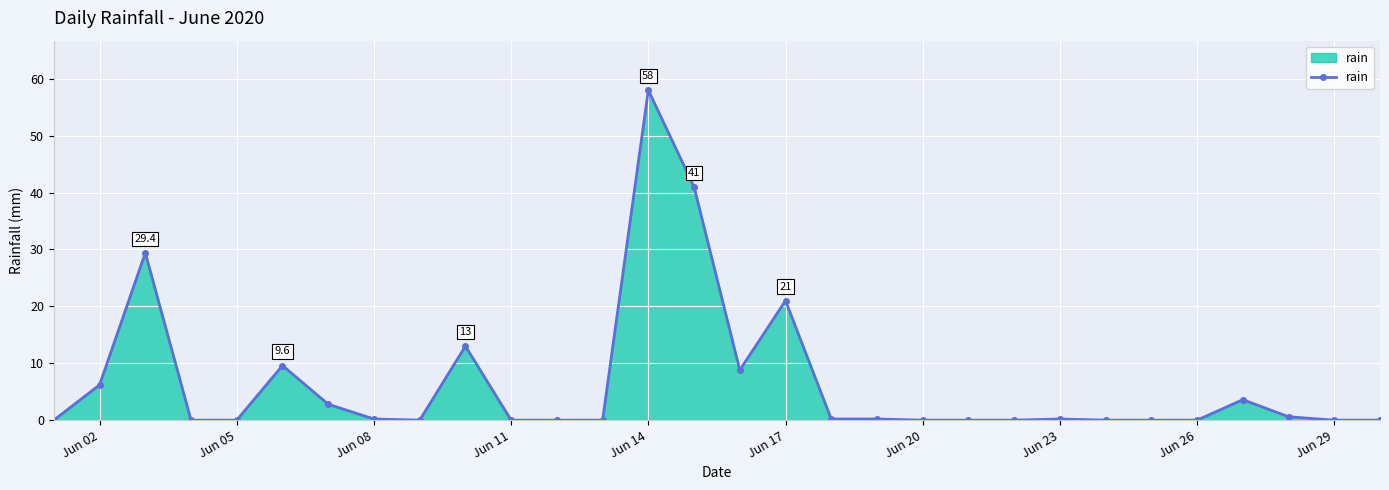

What is the greatest value displayed?

58.0